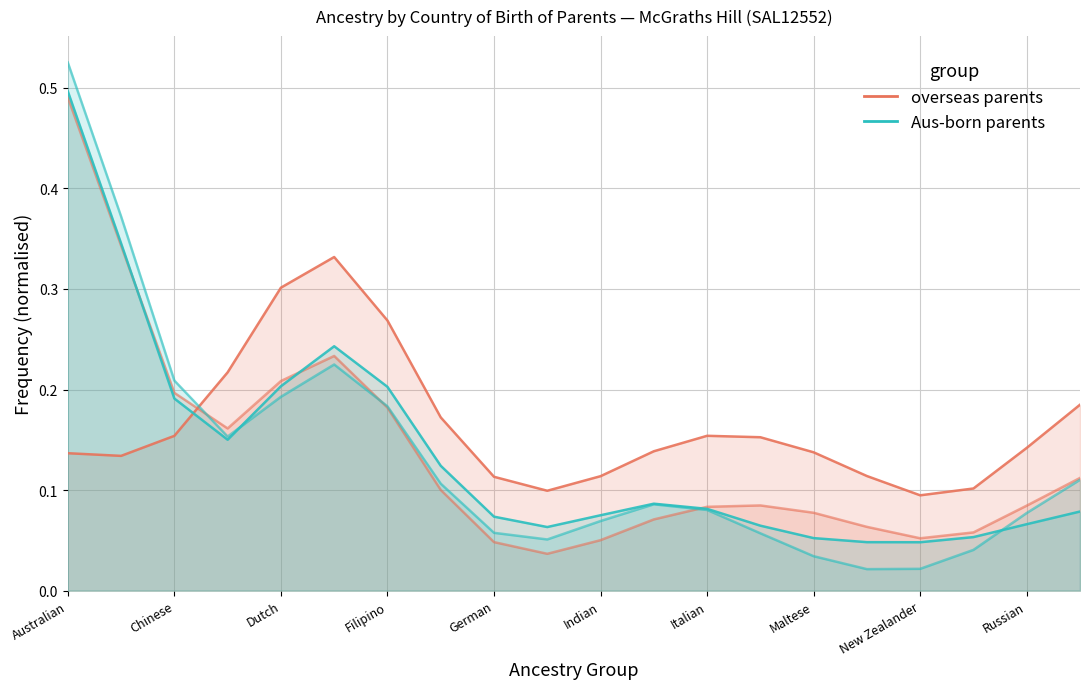

The value of Father only born overseas at Dutch is 0.1. True or false?

False